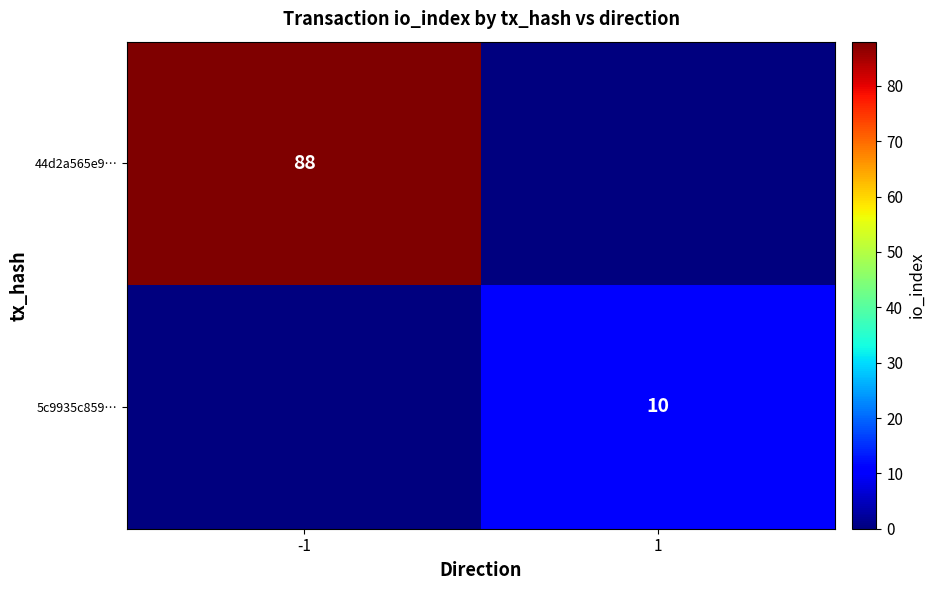

At which category does the chart reach its minimum across all series?

1